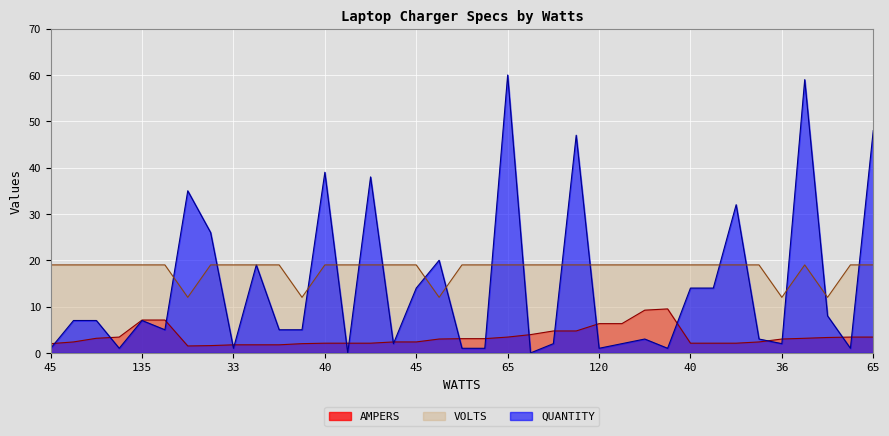

Which category has the lowest value in the AMPERS series?

18